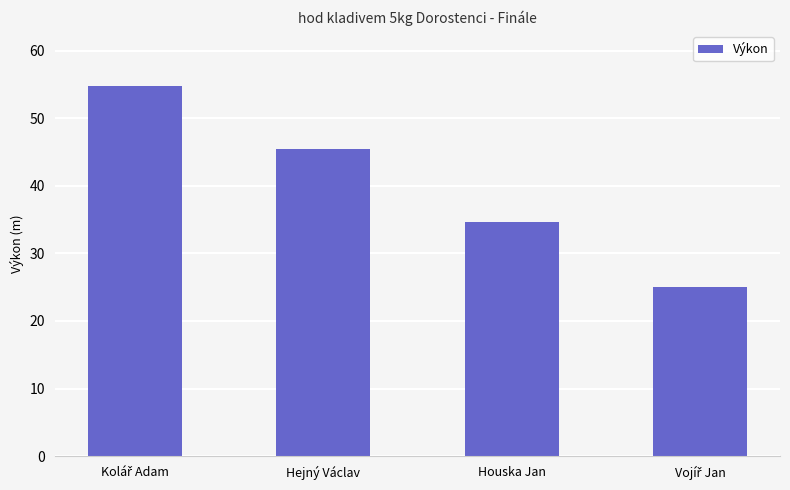

What is the label of the 3rd bar from the right?

Hejný Václav